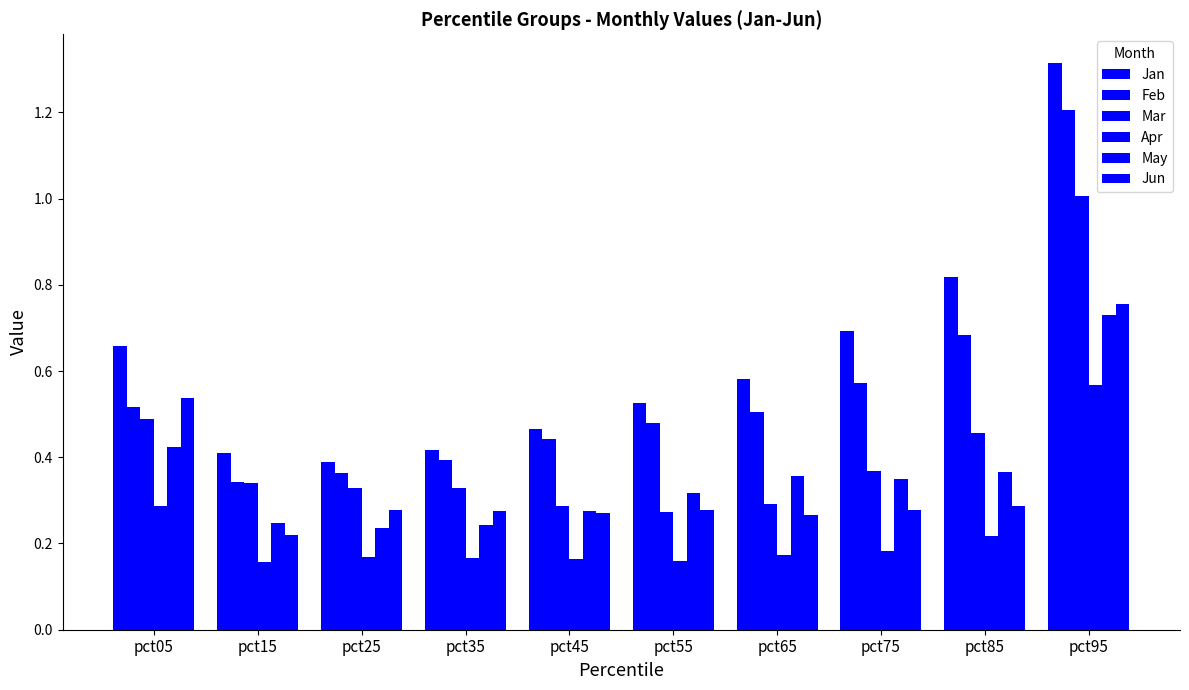

What is the smallest value displayed?

0.2